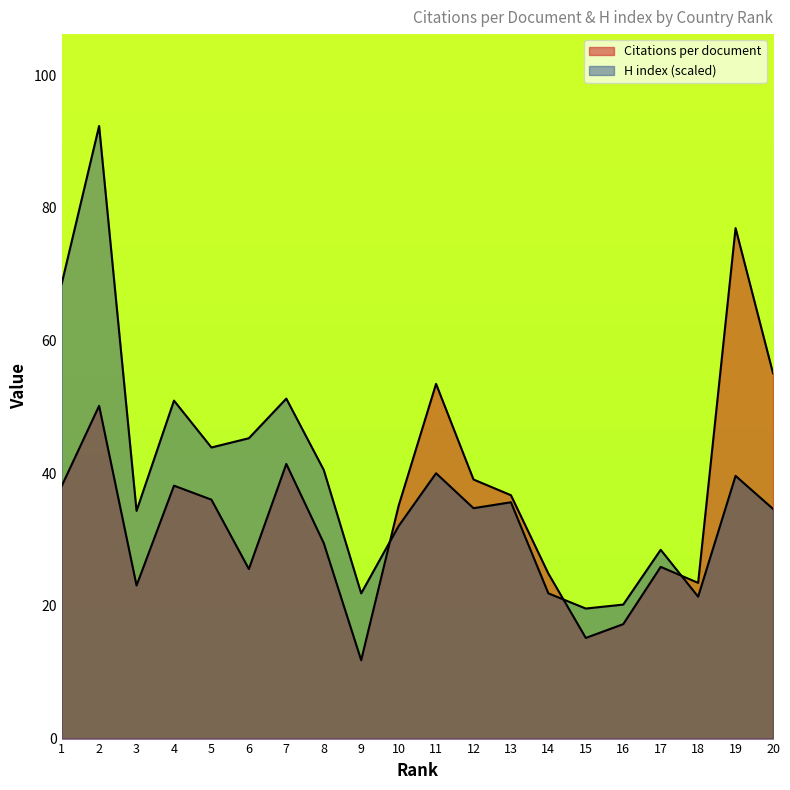

Which label corresponds to the largest value in the chart?

2